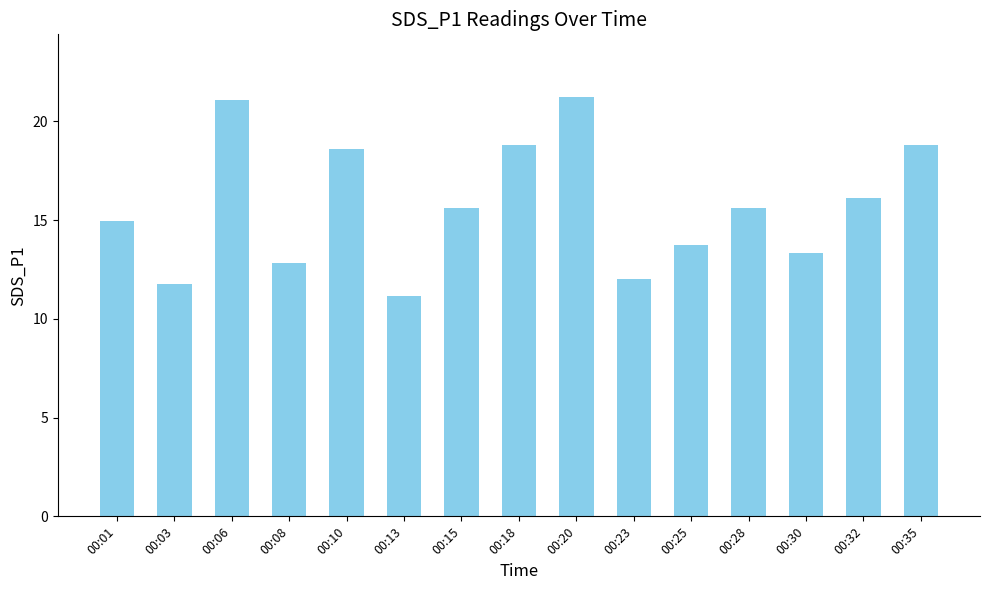

What is the maximum value shown in the chart?

21.2